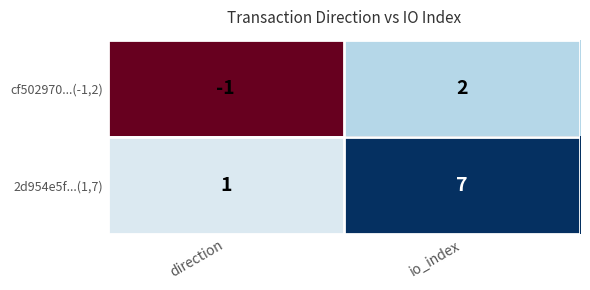

Which series has the largest range (max minus min)?

2d954e5f...(1,7)